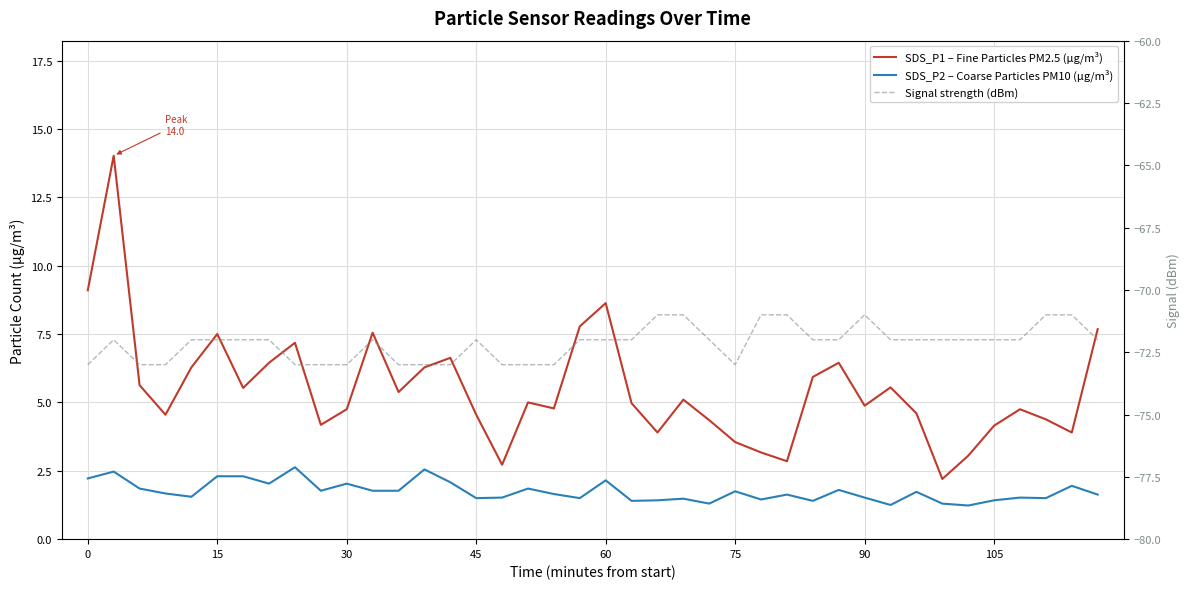

How many distinct data groups are displayed?

3